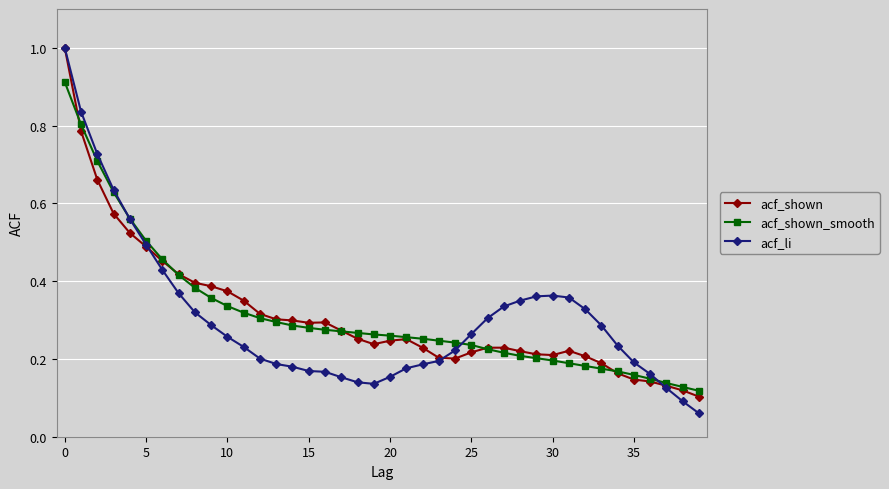

At how many categories does at least one series exceed 0?

40